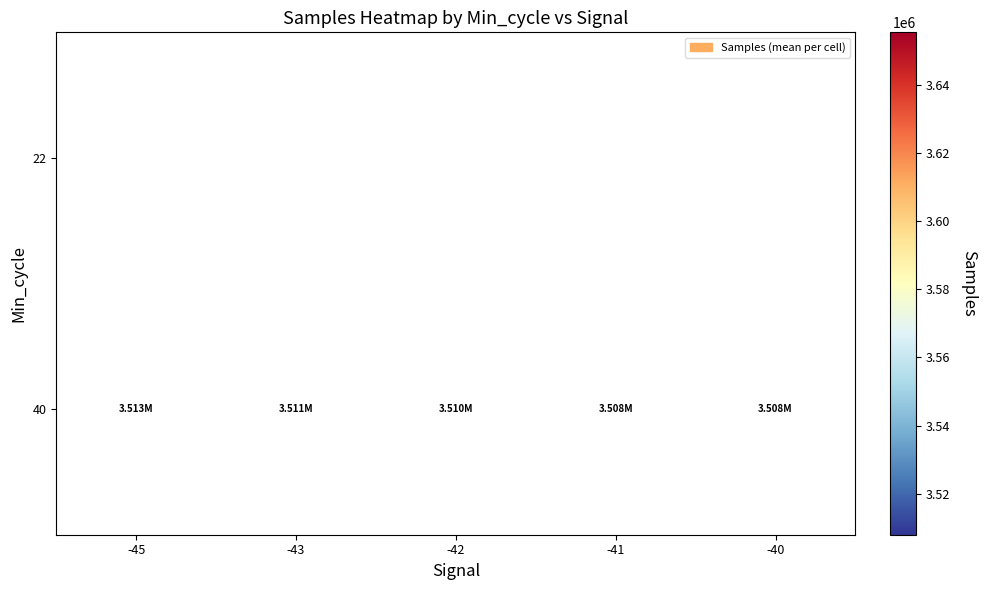

Which label corresponds to the smallest value in the chart?

-41